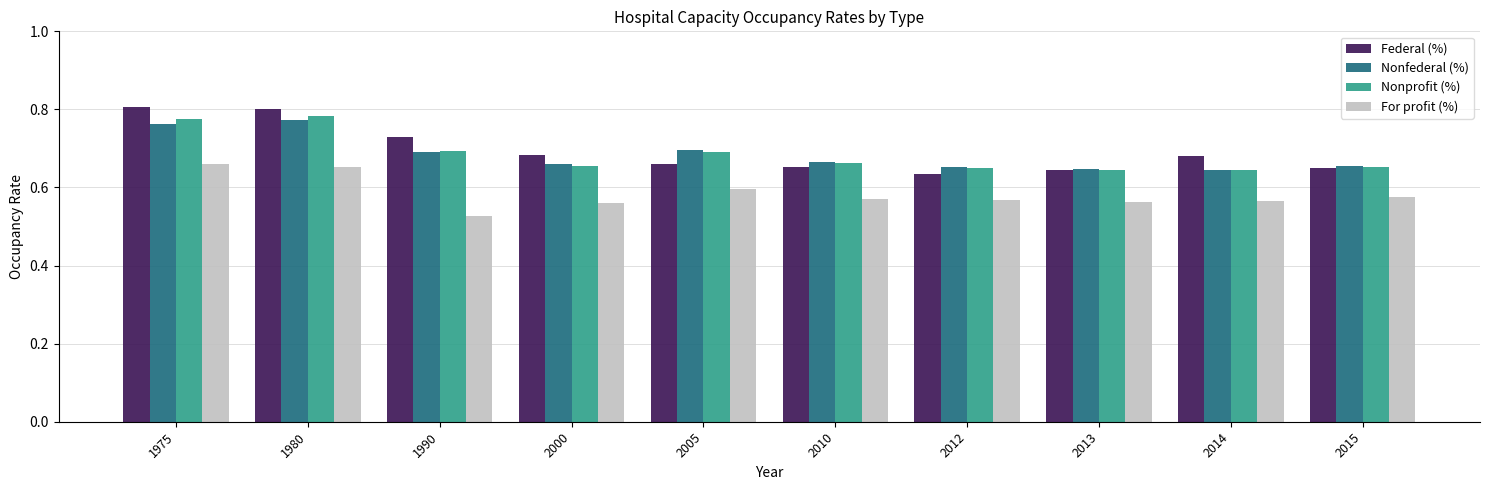

Is it true that Nonprofit (%) equals 0.7 at 2000?

True